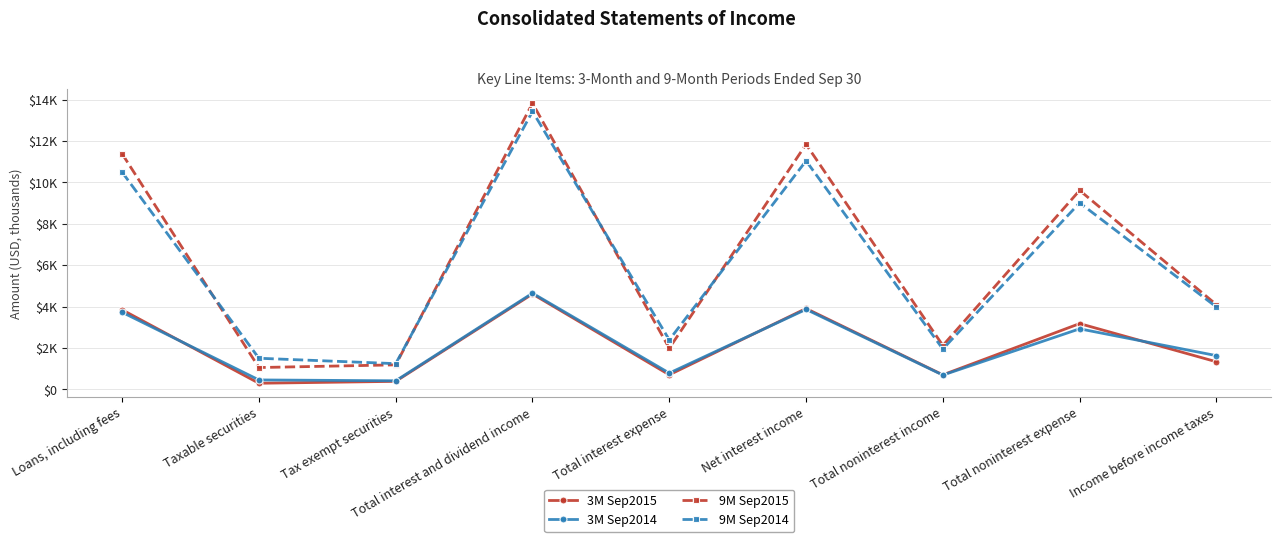

What is the label of the 3rd point from the right?

Total noninterest income